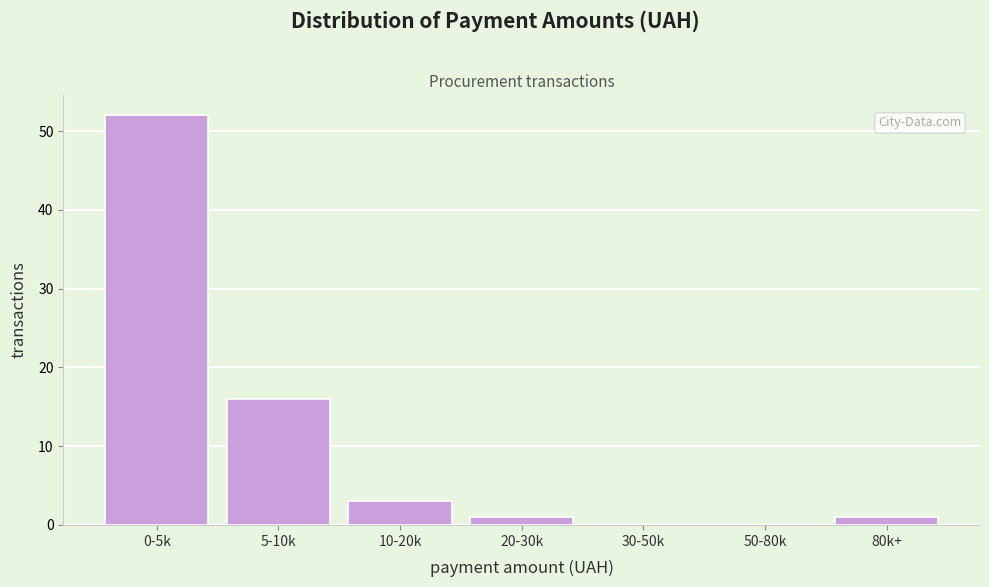

Reading left to right, what are all the values shown in this chart?

0-5k=52	5-10k=16	10-20k=3	20-30k=1	30-50k=0	50-80k=0	80k+=1